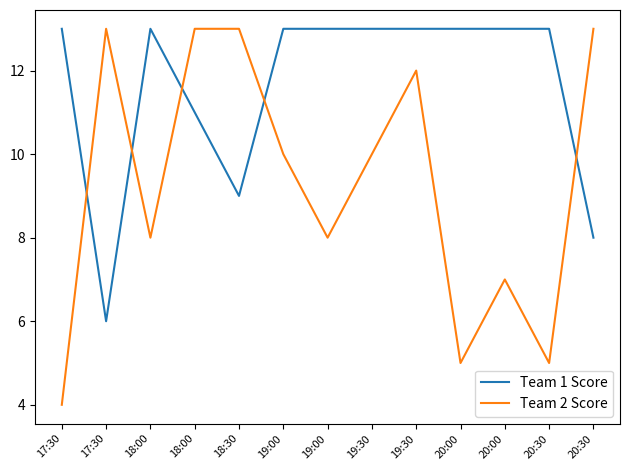

Rank the categories by Team 2 Score value from highest to lowest.

17:30, 18:00, 18:30, 20:30, 19:30, 19:00, 19:30, 18:00, 19:00, 20:00, 20:00, 20:30, 17:30